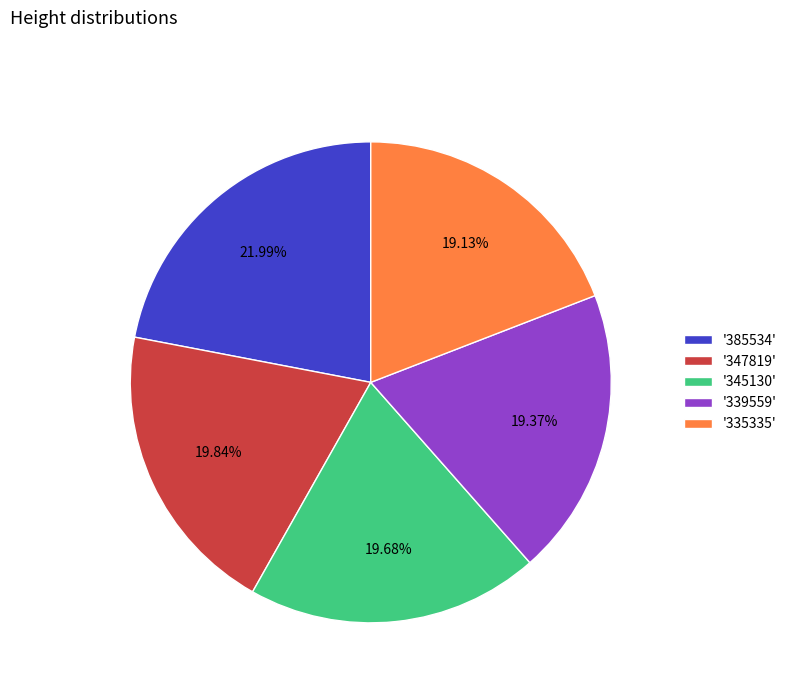

Is the sum of '345130' and '347819' greater than half?

No